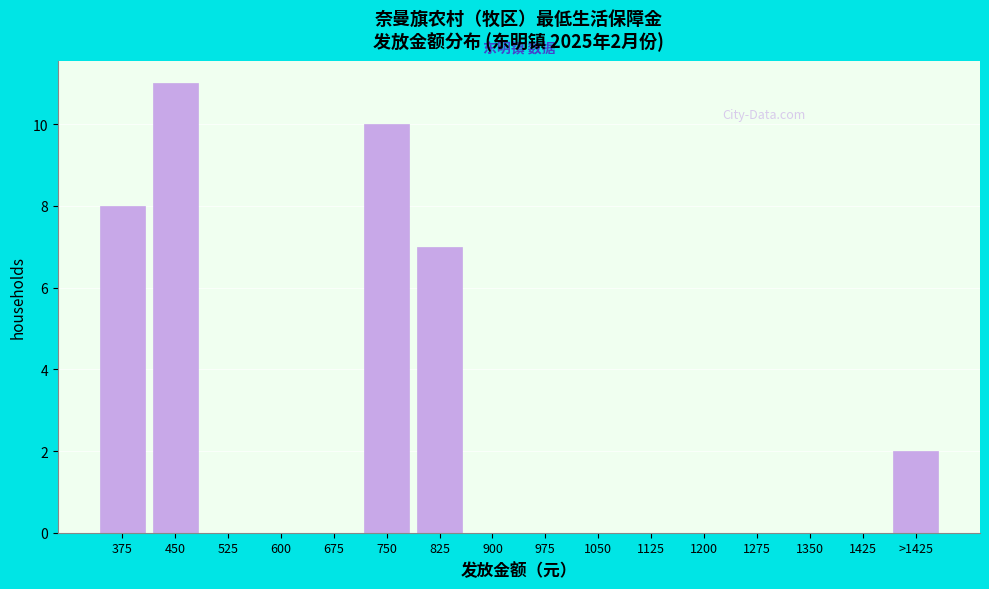

Reading right to left, list all the values displayed in this chart.

>1425=2	1425=0	1350=0	1275=0	1200=0	1125=0	1050=0	975=0	900=0	825=7	750=10	675=0	600=0	525=0	450=11	375=8